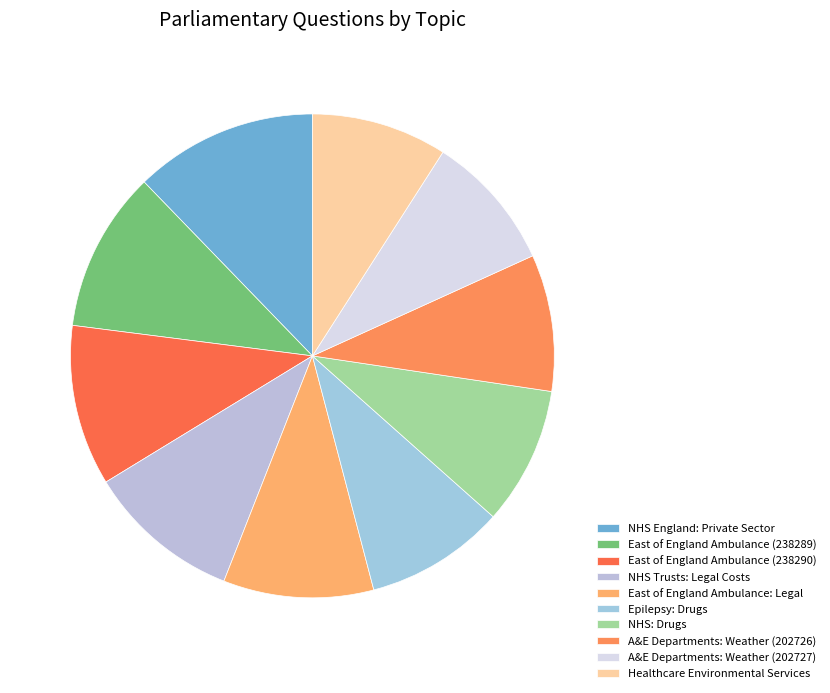

What percentage is the East of England Ambulance (238290) slice, to the nearest percent?

11%